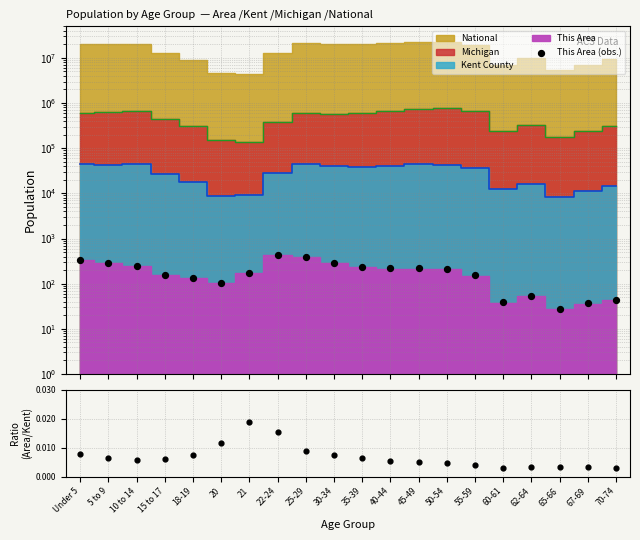

Which series contains the lowest Y value?

This Area / Kent